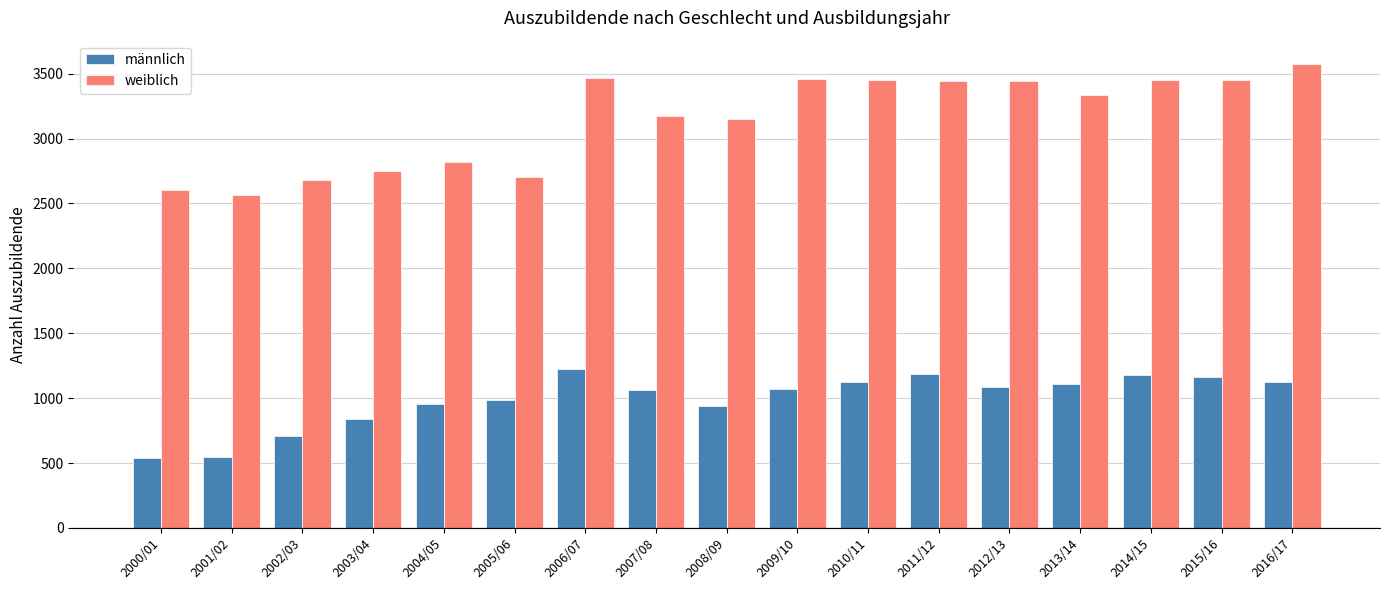

Which category has the highest value in the weiblich series?

2016/17